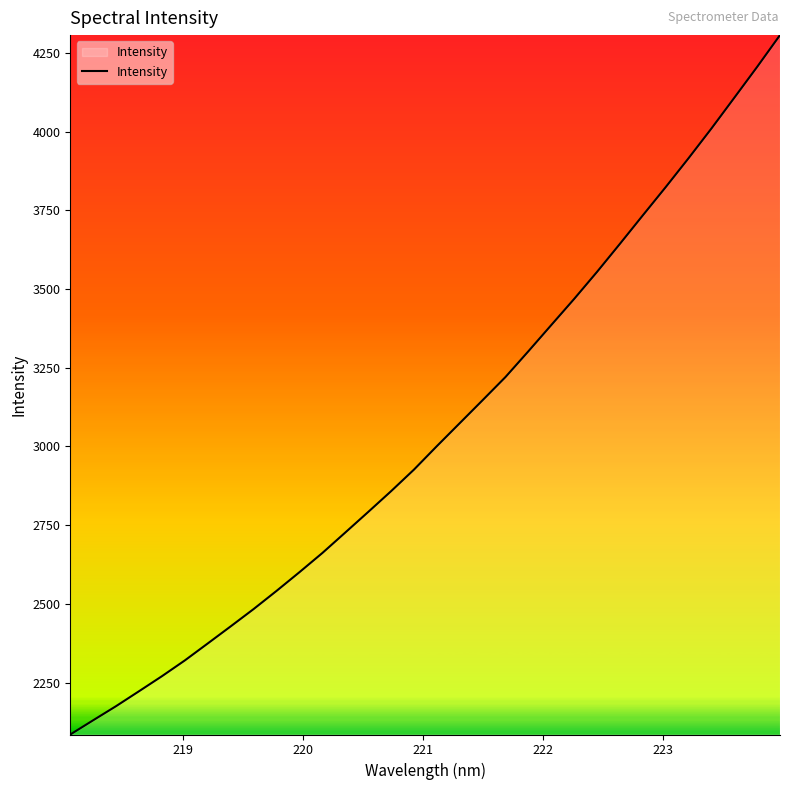

What is the maximum value shown in the chart?

4306.6